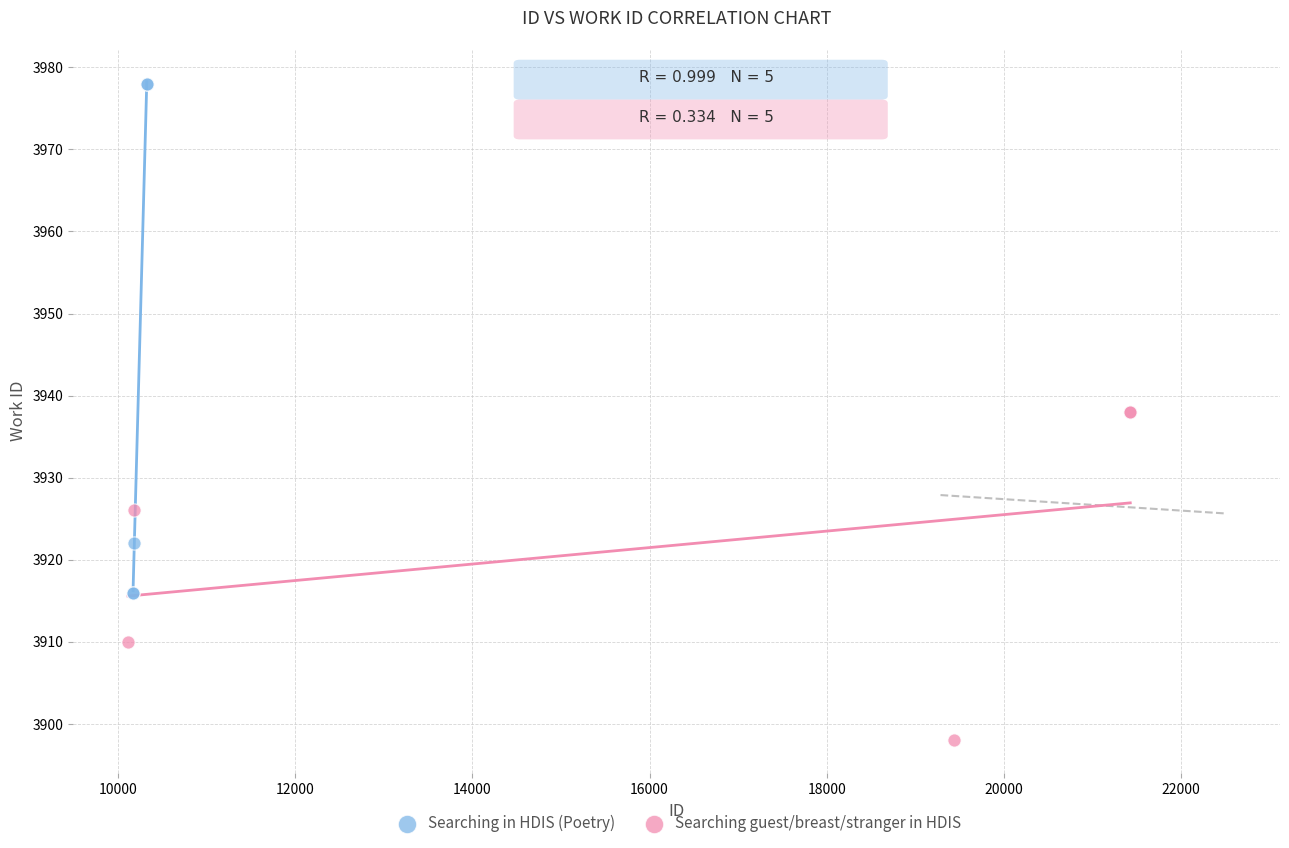

Which series has the widest spread of Y values?

Searching in HDIS (Poetry)